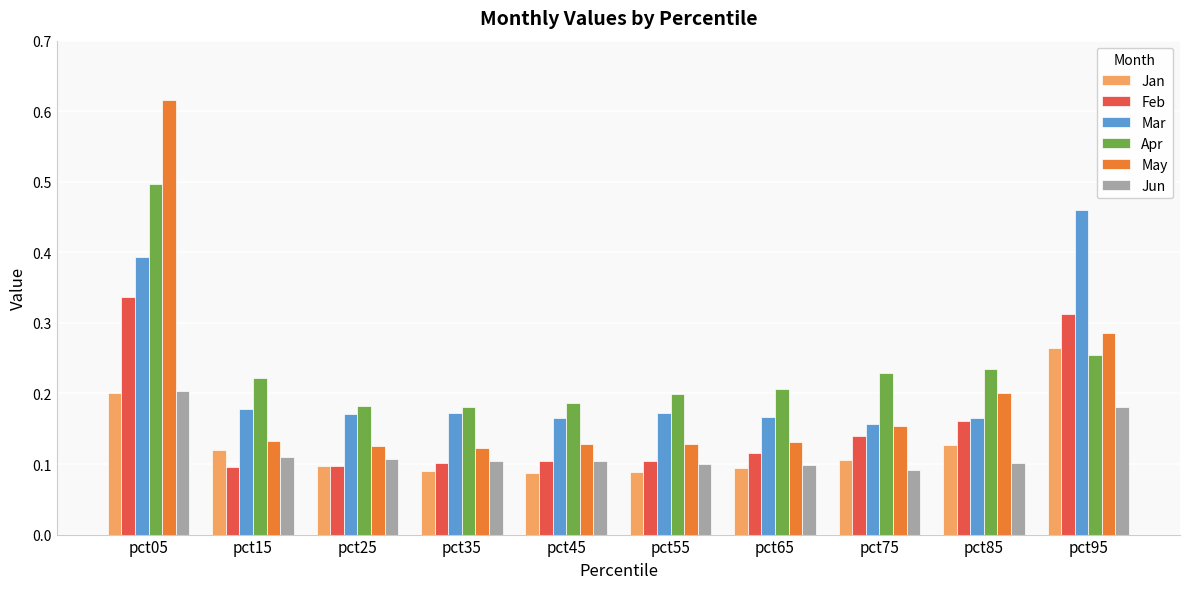

Count the May values in the range 0 to 1.

10